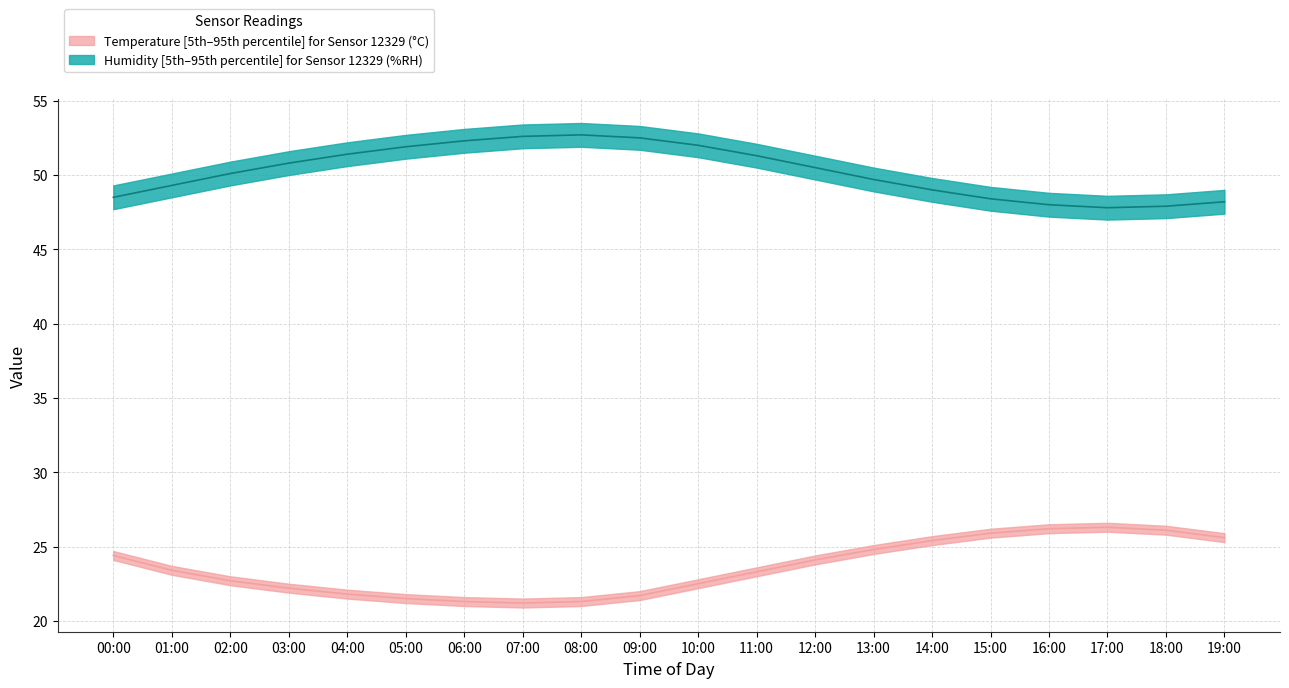

At which category is the sum across all series the highest?

11:00